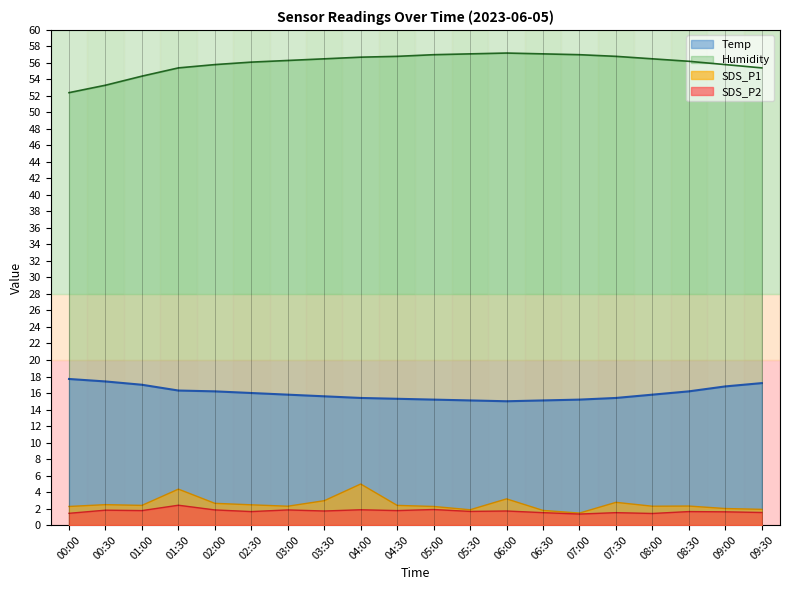

Reading left to right, extract all data points from this chart.

Temp: 00:00=17.7	00:30=17.4	01:00=17.0	01:30=16.3	02:00=16.2	02:30=16.0	03:00=15.8	03:30=15.6	04:00=15.4	04:30=15.3	05:00=15.2	05:30=15.1	06:00=15.0	06:30=15.1	07:00=15.2	07:30=15.4	08:00=15.8	08:30=16.2	09:00=16.8	09:30=17.2
Humidity: 00:00=52.4	00:30=53.3	01:00=54.4	01:30=55.4	02:00=55.8	02:30=56.1	03:00=56.3	03:30=56.5	04:00=56.7	04:30=56.8	05:00=57.0	05:30=57.1	06:00=57.2	06:30=57.1	07:00=57.0	07:30=56.8	08:00=56.5	08:30=56.2	09:00=55.8	09:30=55.4
SDS_P1: 00:00=2.2	00:30=2.5	01:00=2.4	01:30=4.3	02:00=2.6	02:30=2.5	03:00=2.3	03:30=3.0	04:00=5.0	04:30=2.4	05:00=2.2	05:30=1.9	06:00=3.2	06:30=1.8	07:00=1.4	07:30=2.8	08:00=2.3	08:30=2.3	09:00=2.0	09:30=1.9
SDS_P2: 00:00=1.4	00:30=1.8	01:00=1.8	01:30=2.4	02:00=1.8	02:30=1.6	03:00=1.8	03:30=1.7	04:00=1.9	04:30=1.8	05:00=1.9	05:30=1.6	06:00=1.7	06:30=1.5	07:00=1.3	07:30=1.5	08:00=1.4	08:30=1.6	09:00=1.6	09:30=1.5